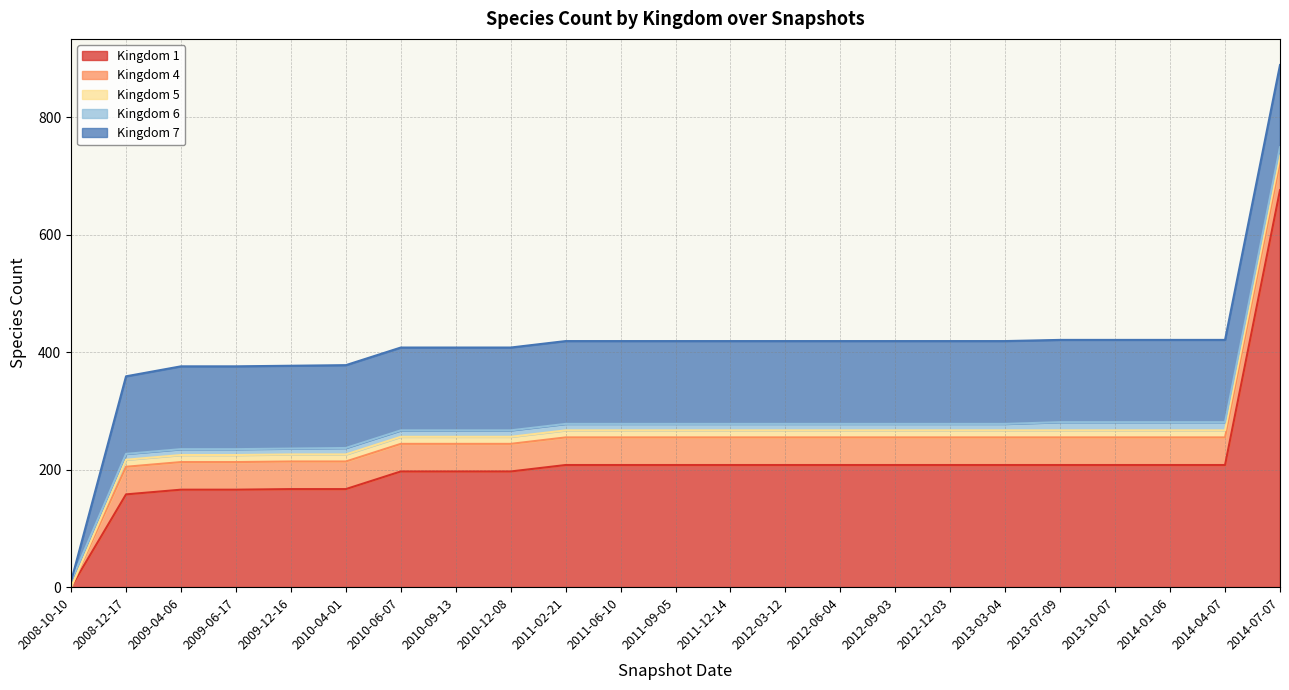

How many values in the 6 series are below 11?

5